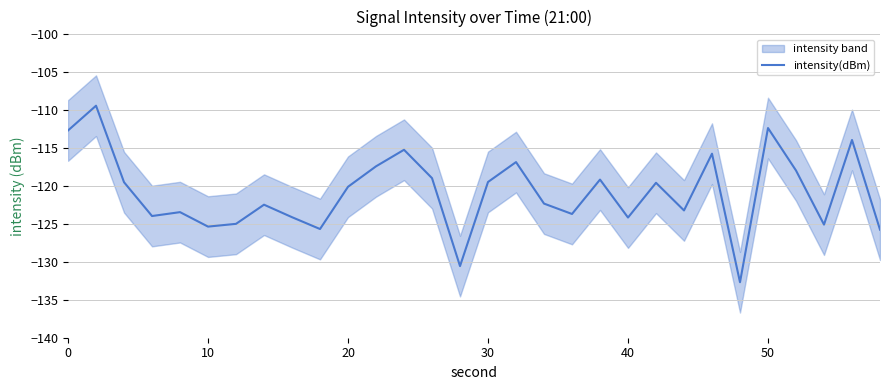

Does the chart display data point markers on the line(s)?

No